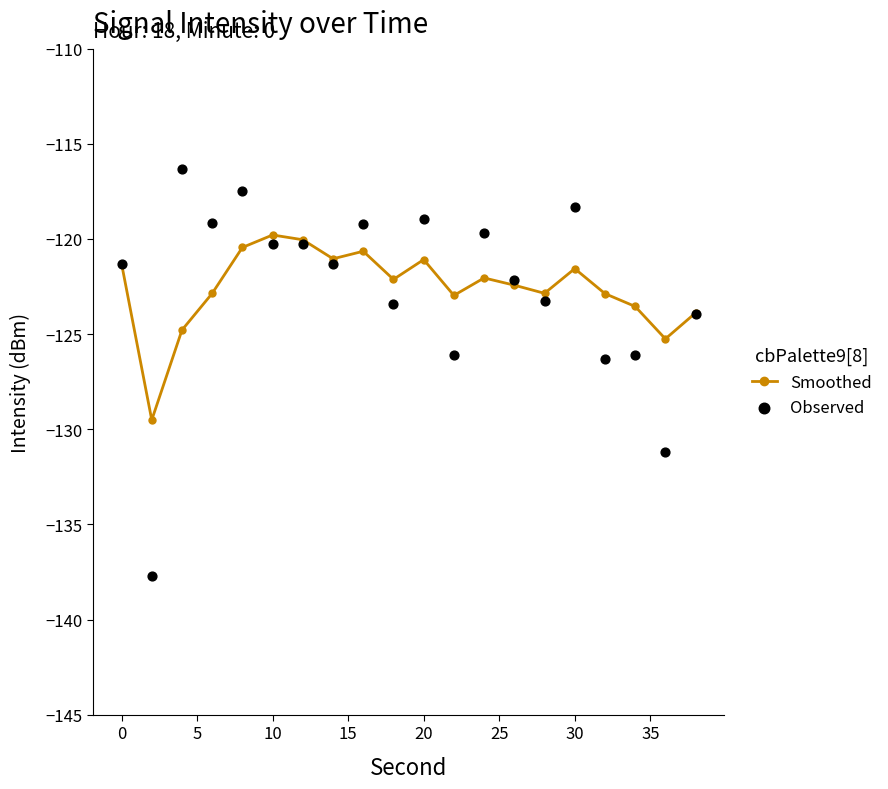

What are all the series names shown in the legend?

Smoothed, Observed